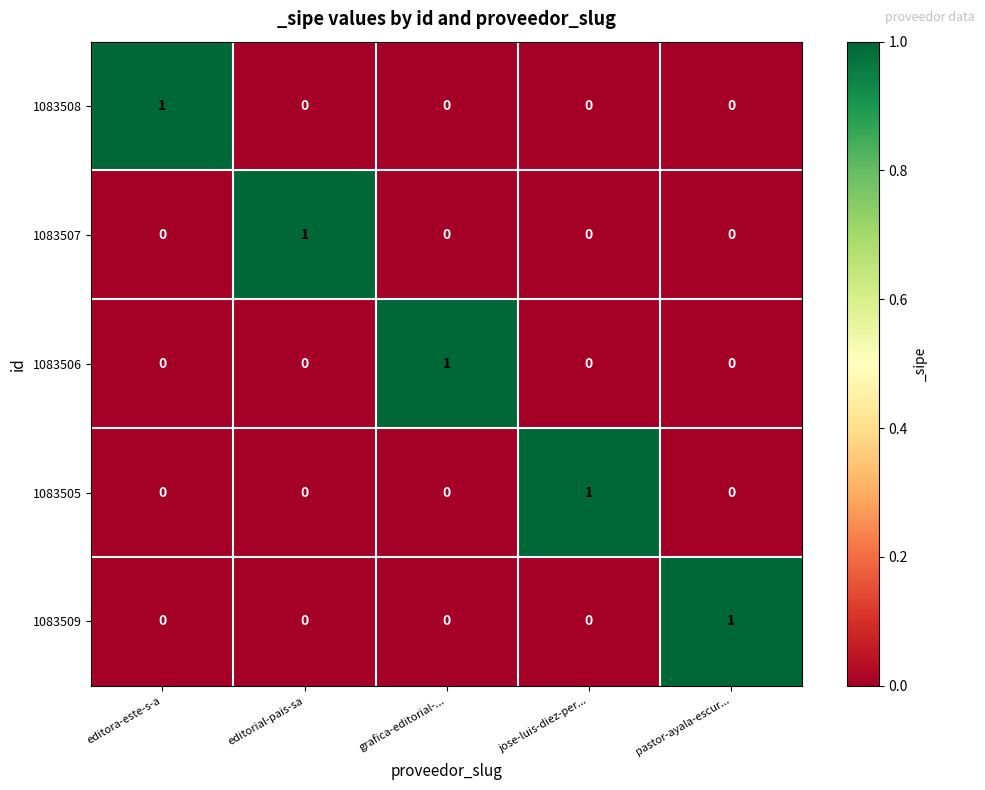

What is the difference between the highest and lowest values at pastor-ayala-escur...?

1